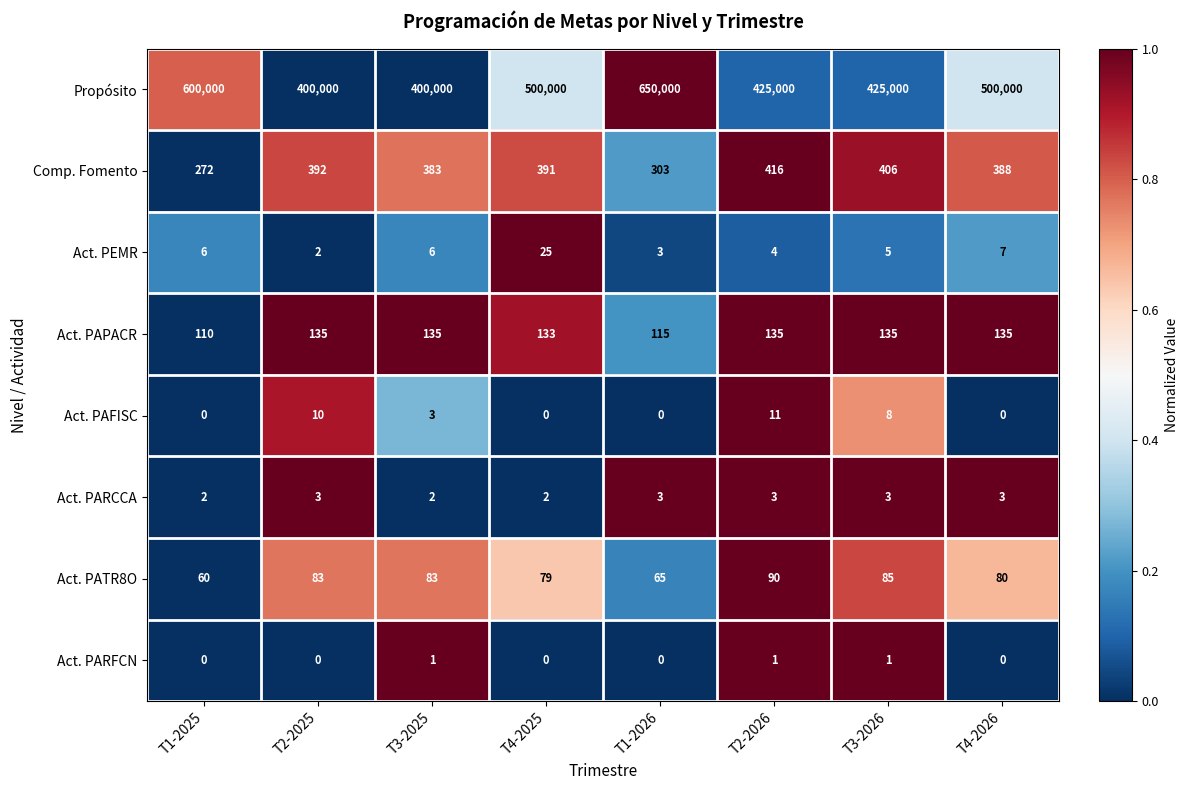

What is the spread (max minus min) of values at T2-2026?

424999